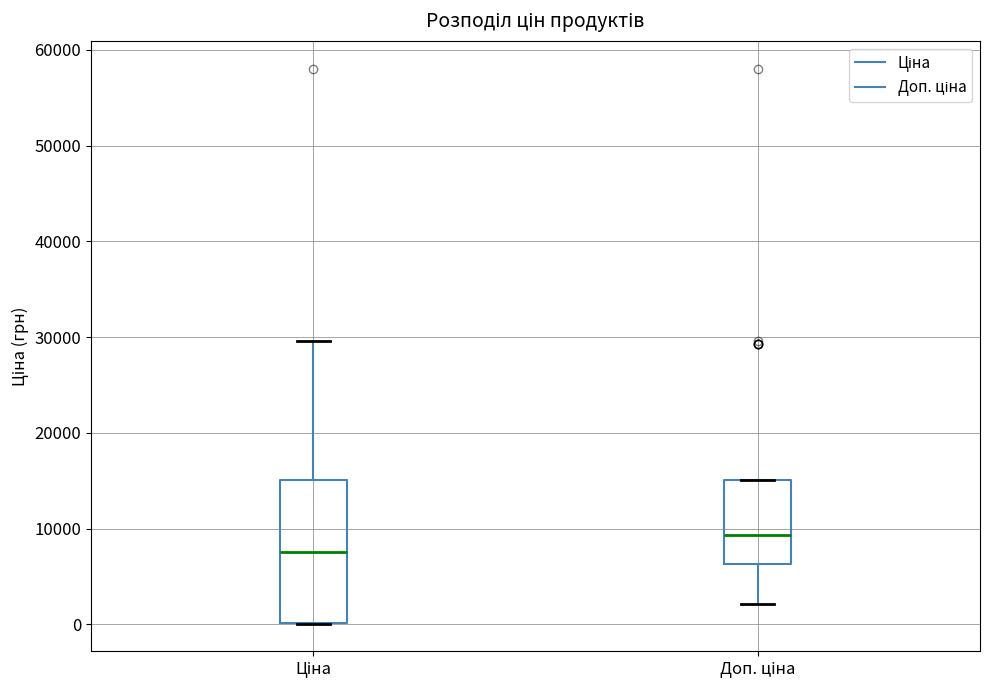

Which box has the highest median line?

Доп. ціна